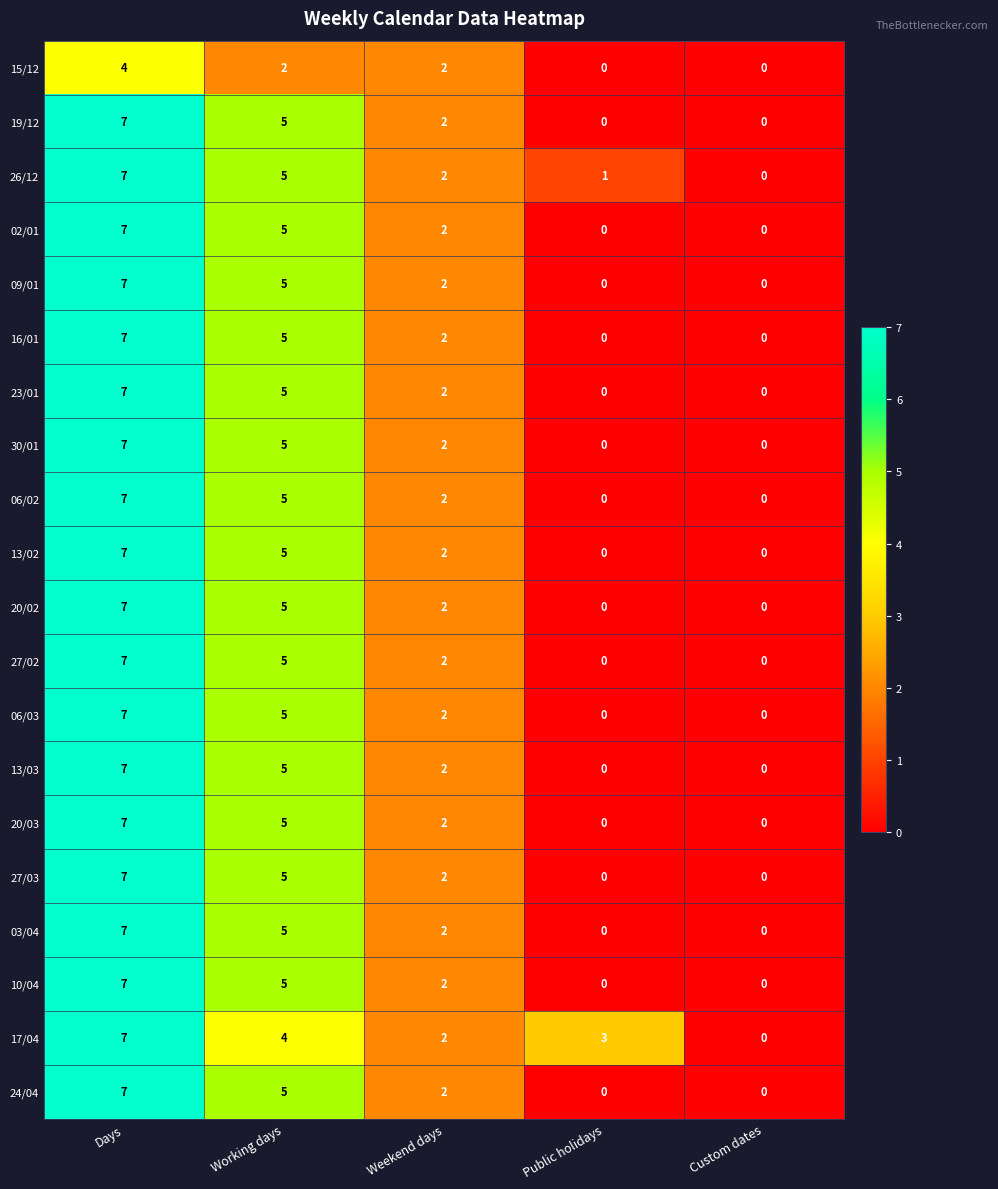

What is the total value across all series at Working days?

96